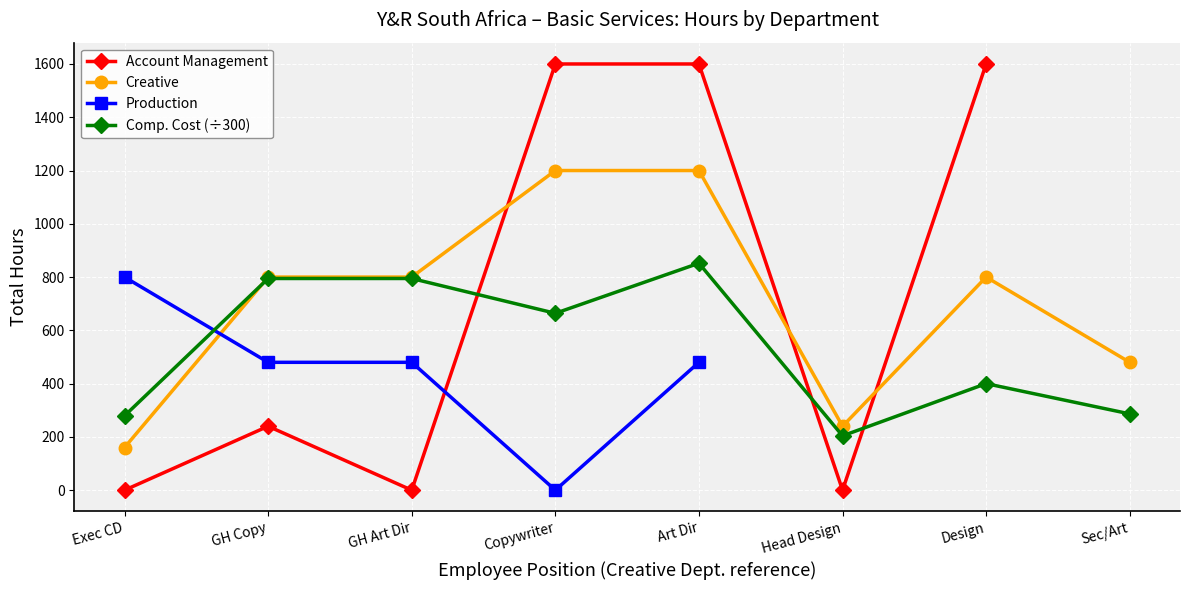

Is it true that Account Management equals 0.0 at Head Design?

True